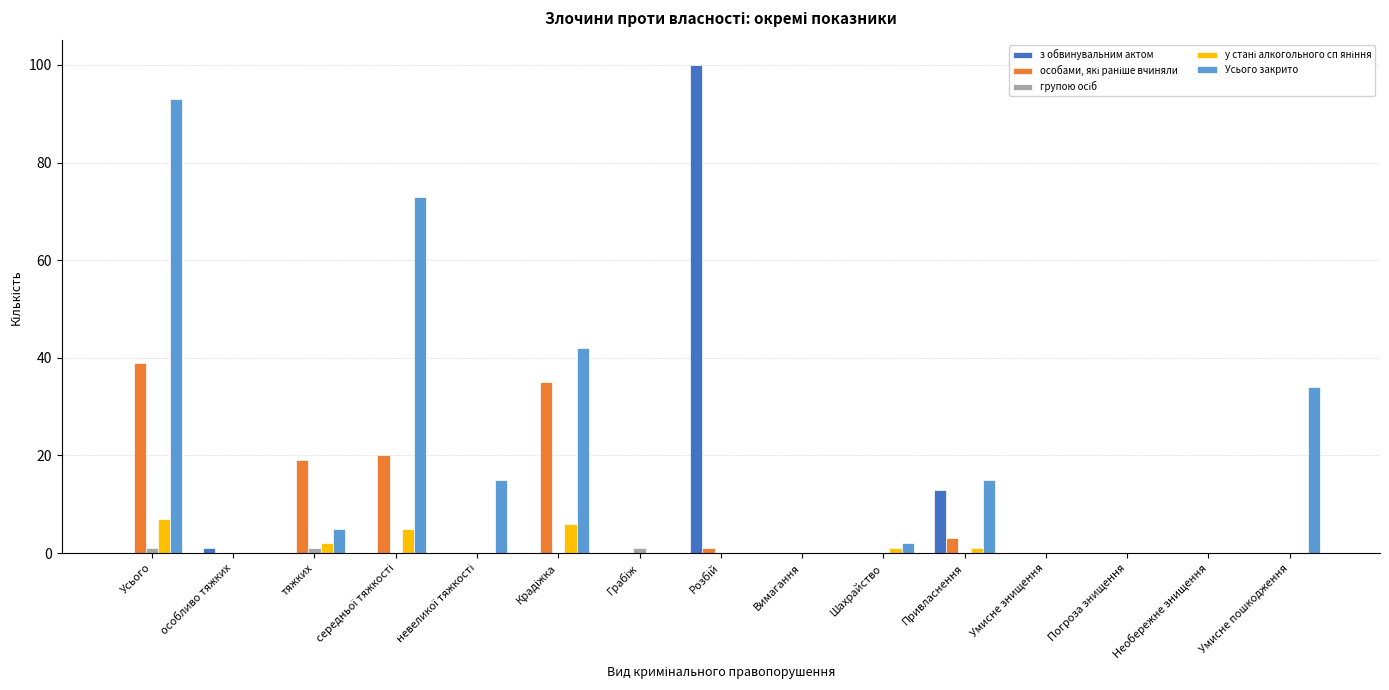

What is the greatest value displayed?

100